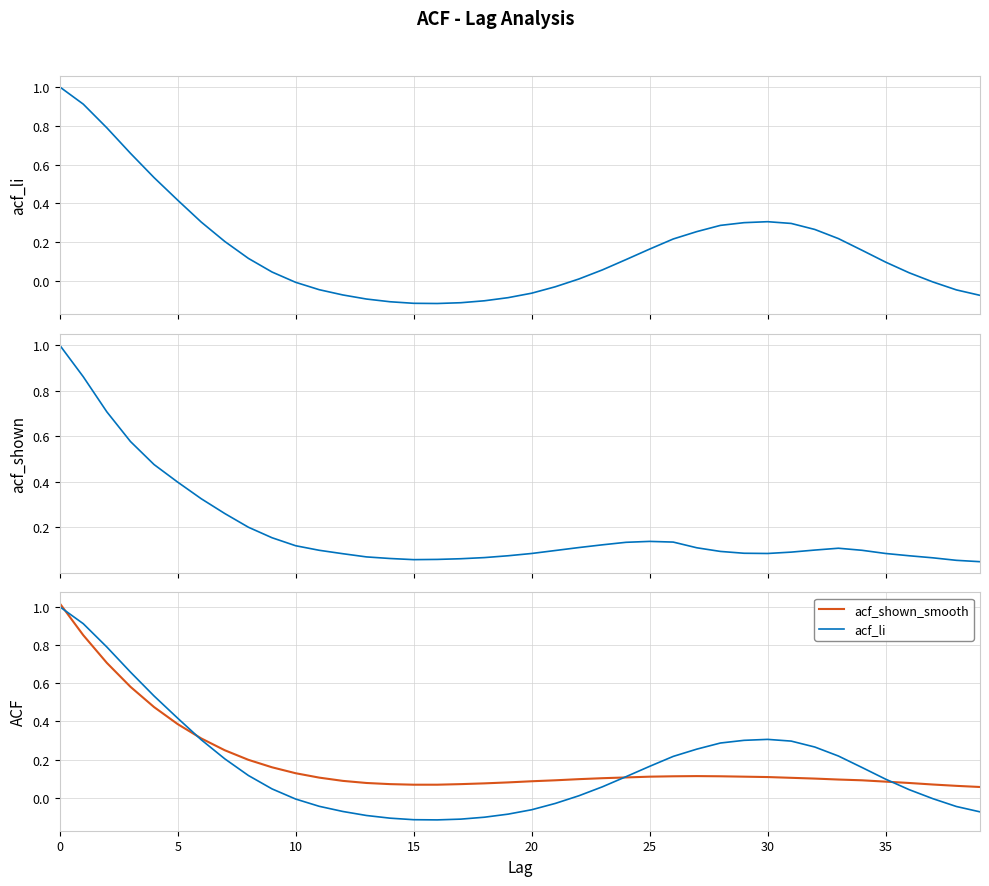

Which series has the widest spread of values?

acf_li